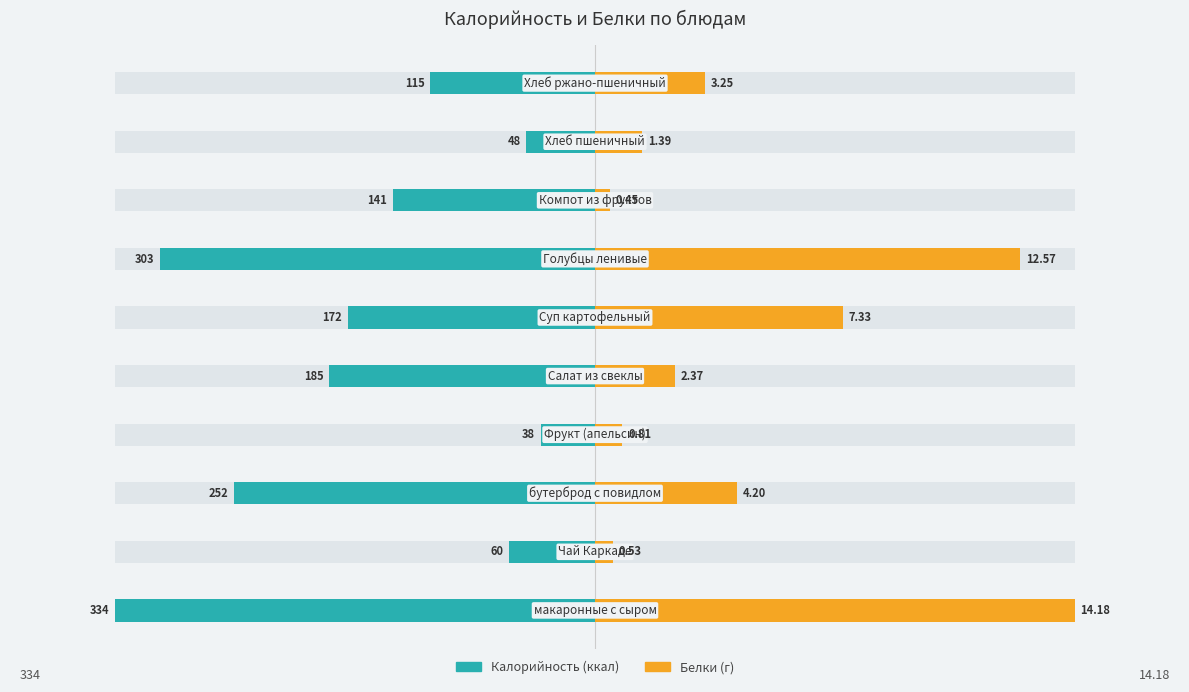

How many bars are there in each group?

2